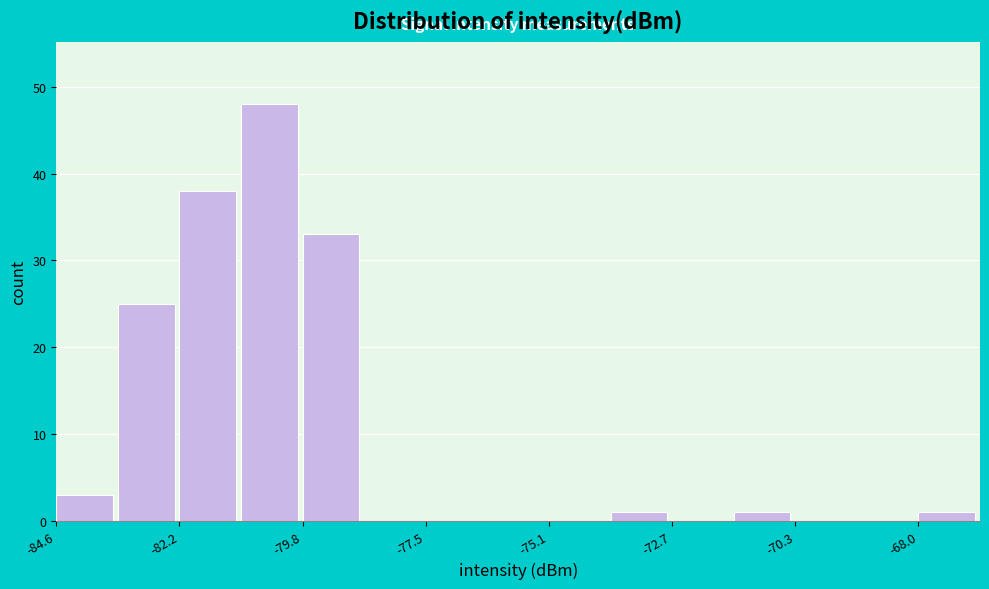

Around what value on the x-axis is the tallest bar? Give the approximate position of its centre, as read against the axis.

-80.5